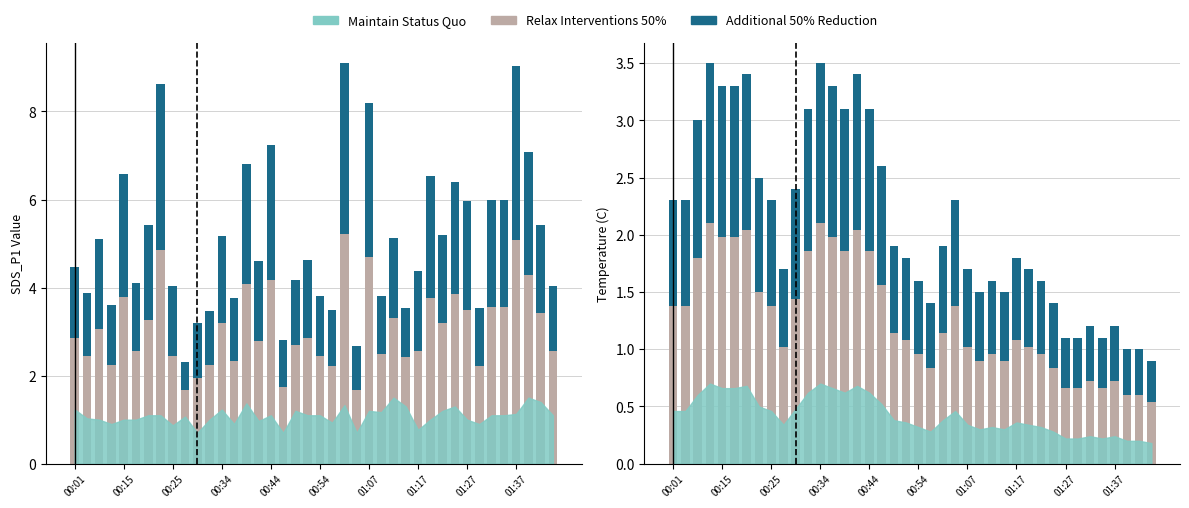

What is the spread (max minus min) of values at 01:07?

1.4